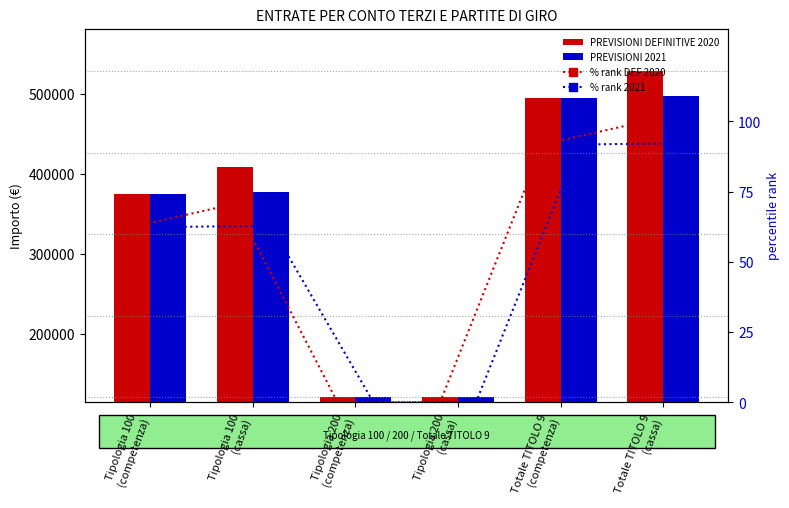

At how many categories does at least one series exceed 33299?

6